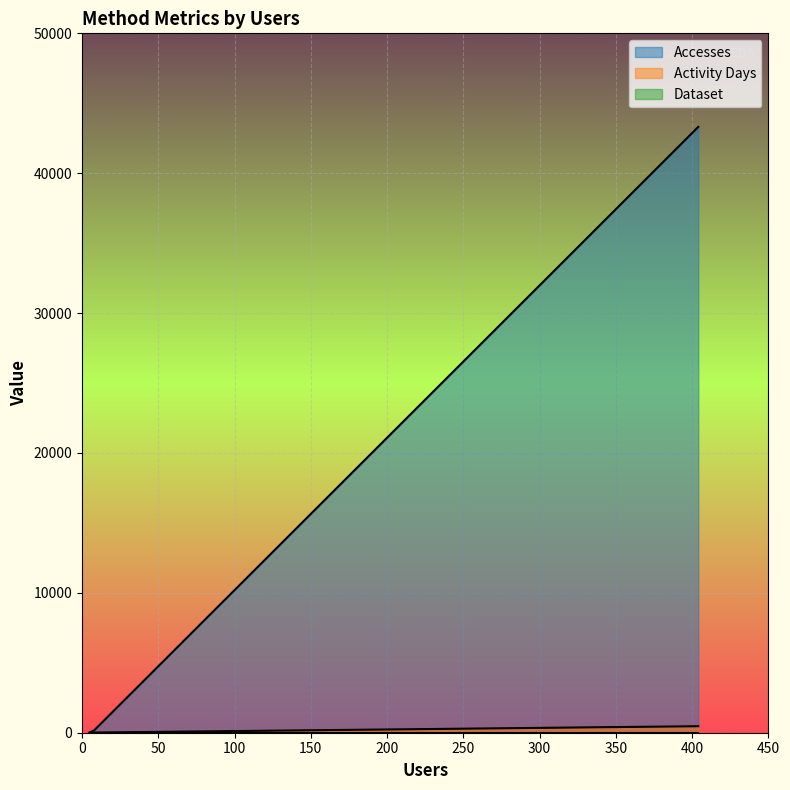

What is the greatest value displayed?

43313